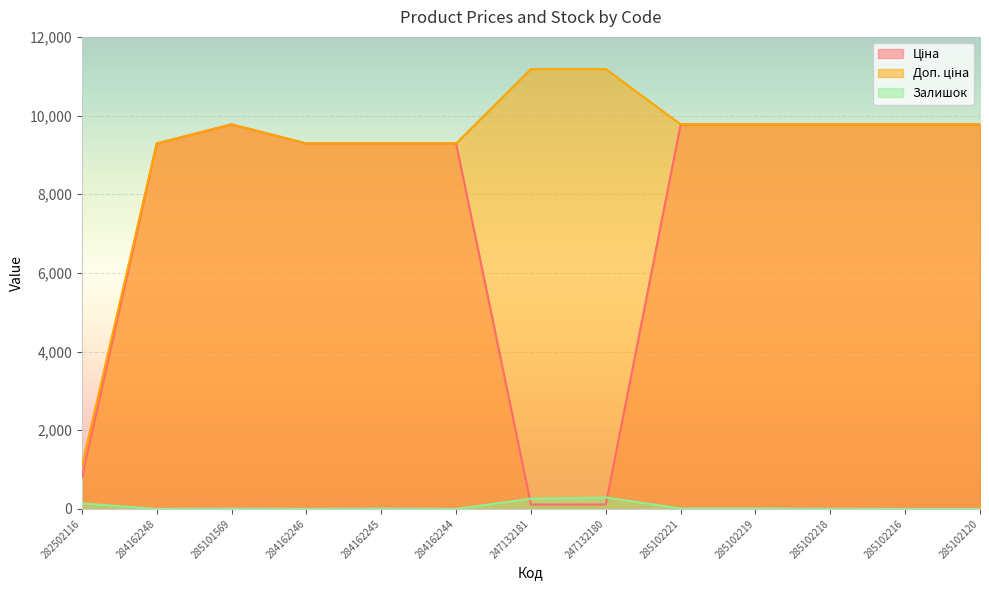

What is the label of the 4th point from the left?

284162246